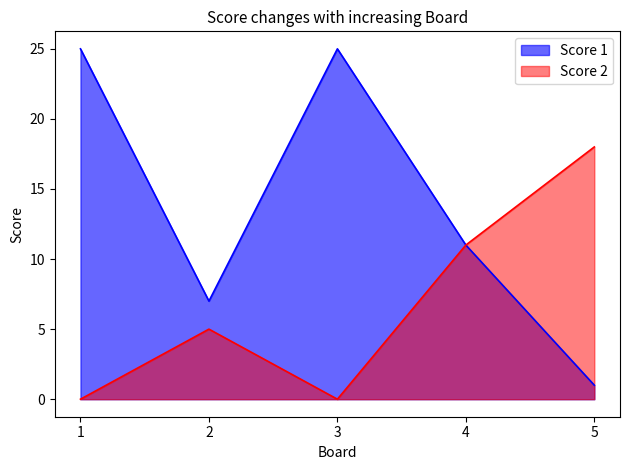

What are all the series names shown in the legend?

Score 1, Score 2